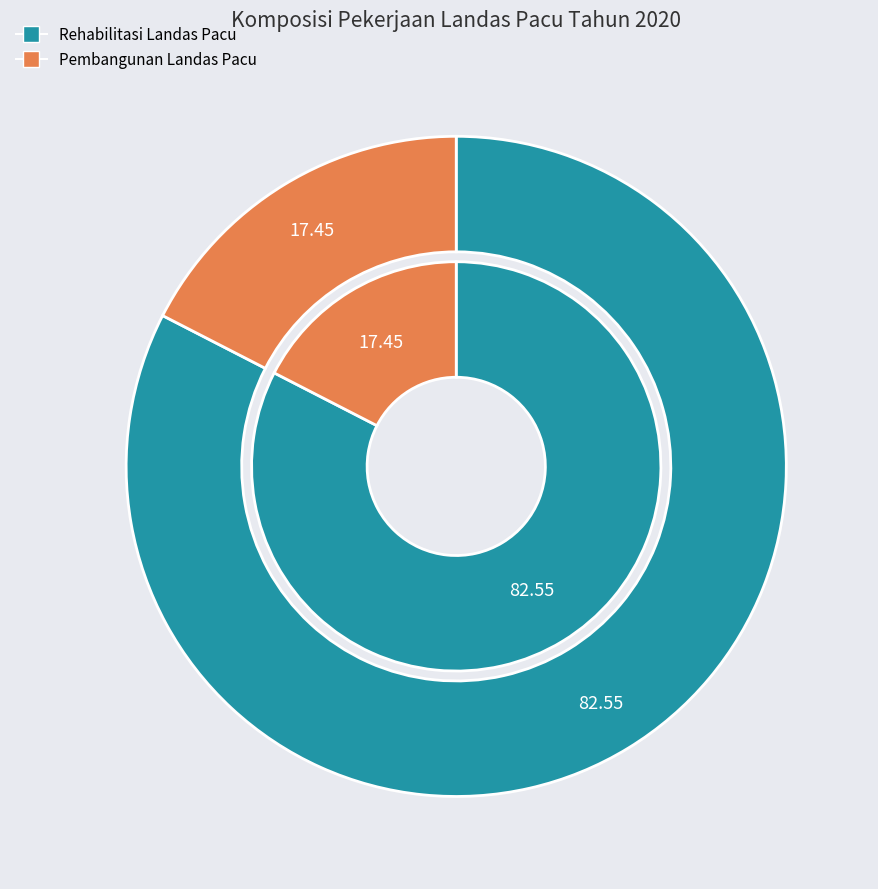

What percentage is NOT represented by Pembangunan Landas Pacu?

82.6%